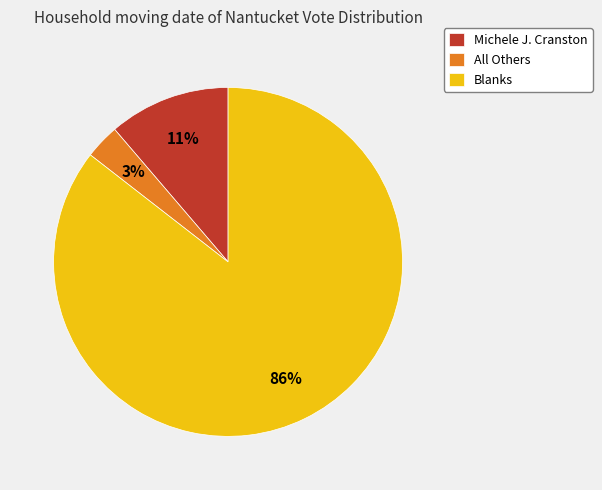

Do Blanks and Michele J. Cranston together represent more than half of the pie?

Yes